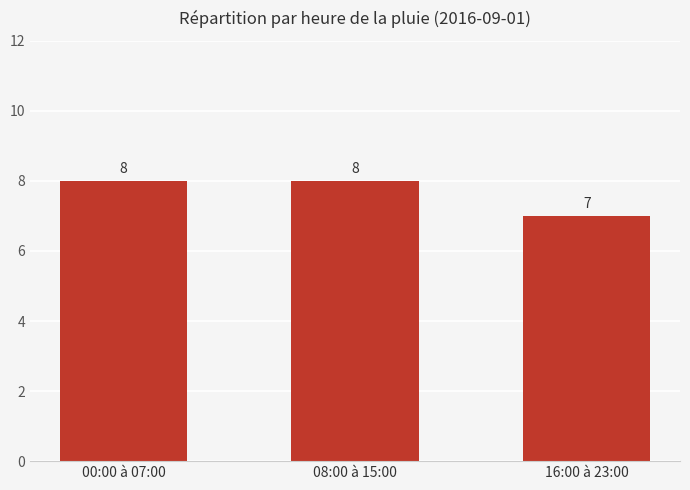

Which category has the lowest value across all series?

16:00 à 23:00